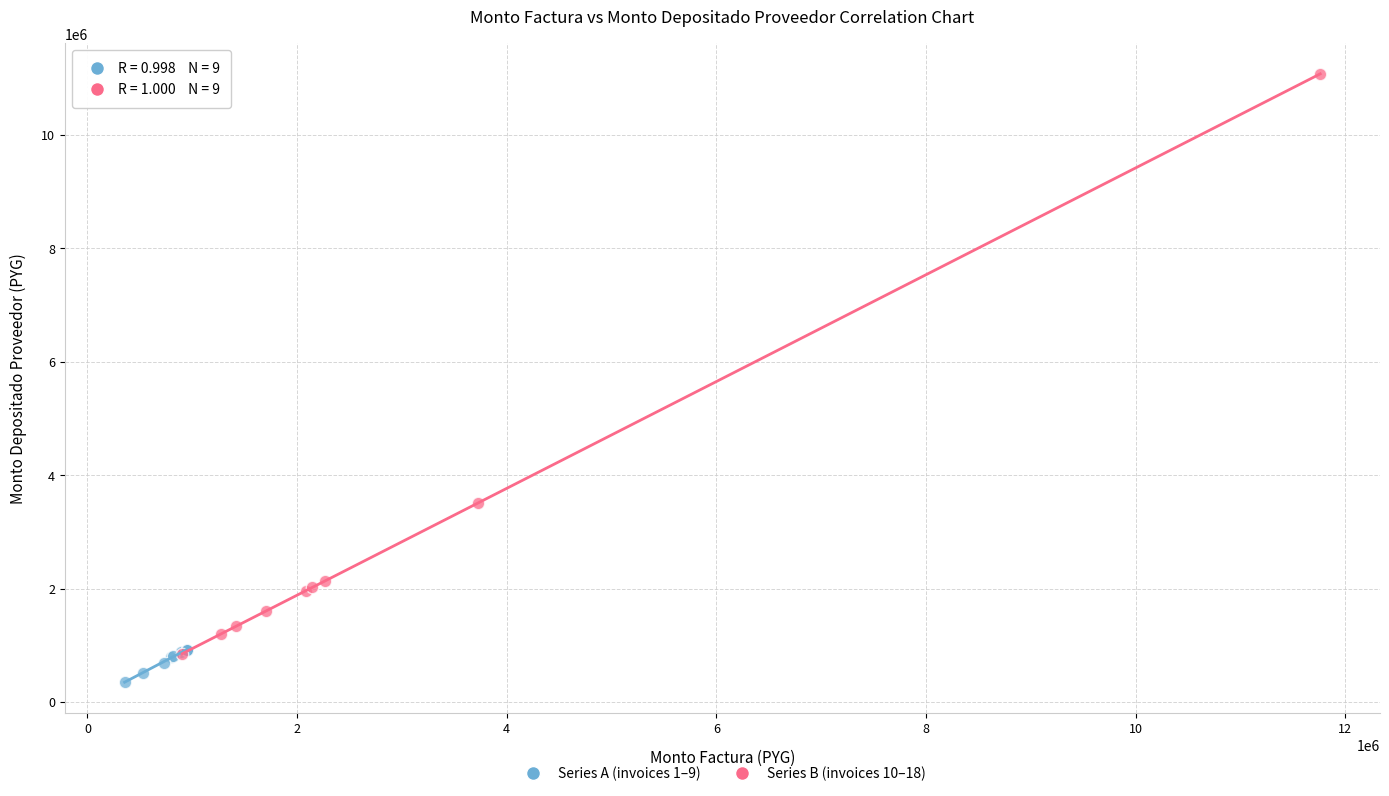

Which series has the widest spread of Y values?

Series B (invoices 10–18)